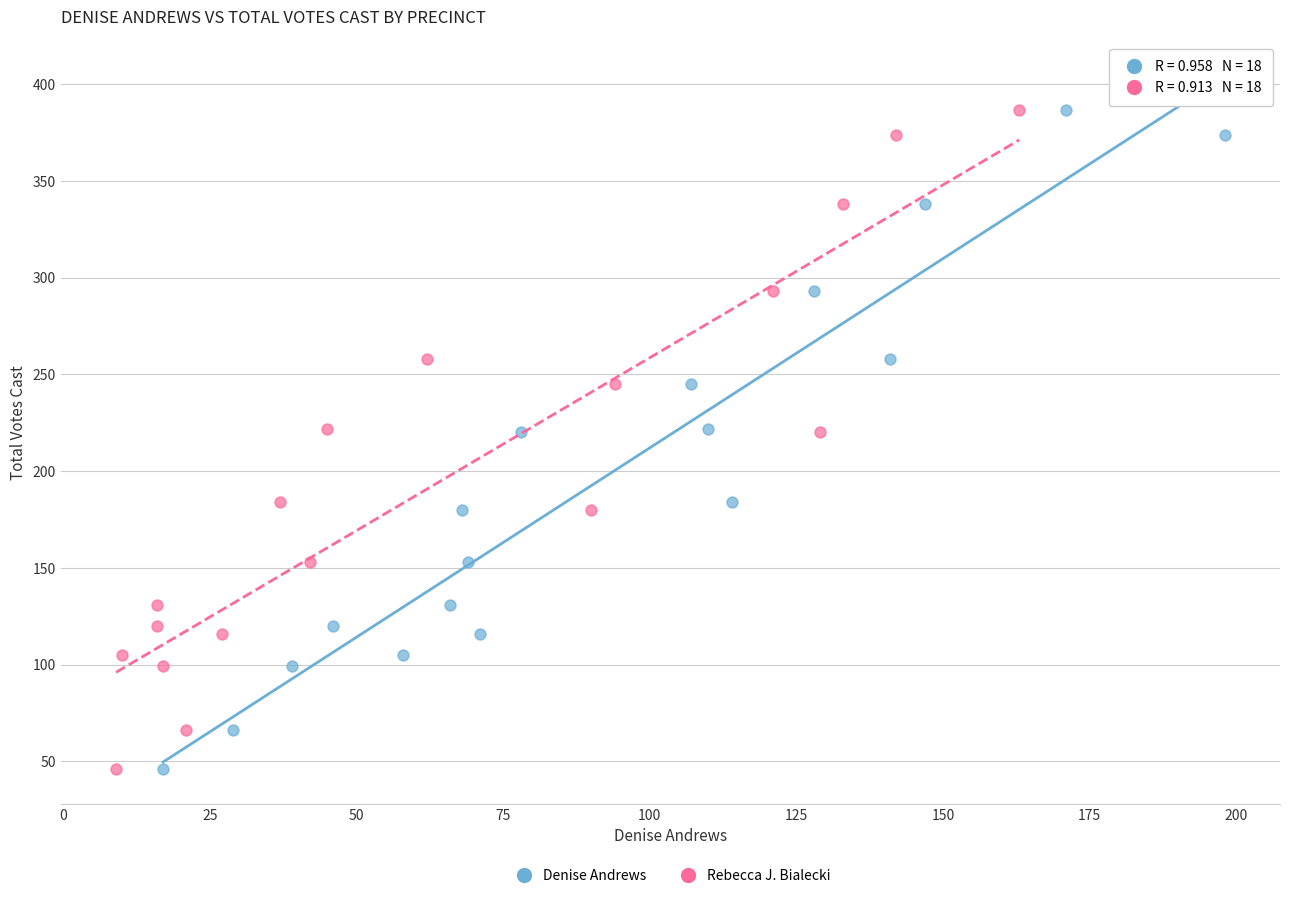

What are all the series names shown in the legend?

Denise Andrews, Rebecca J. Bialecki